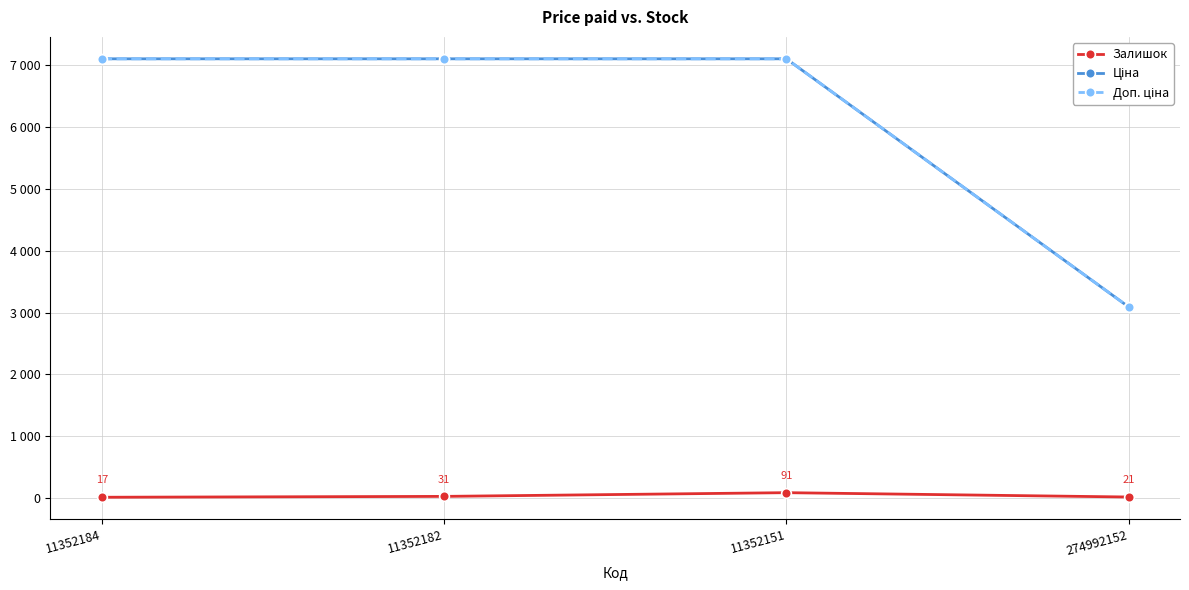

What is the value of the Ціна point at the 4th from the left?

3091.2